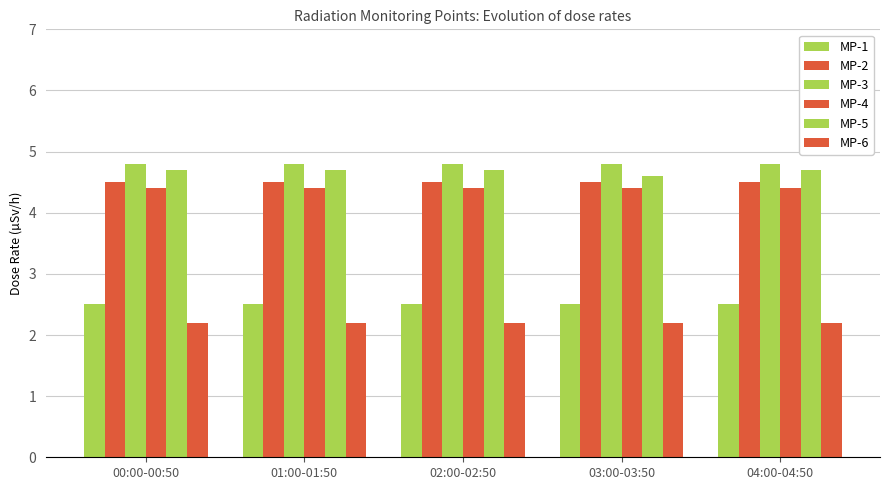

Are the bars horizontal?

No